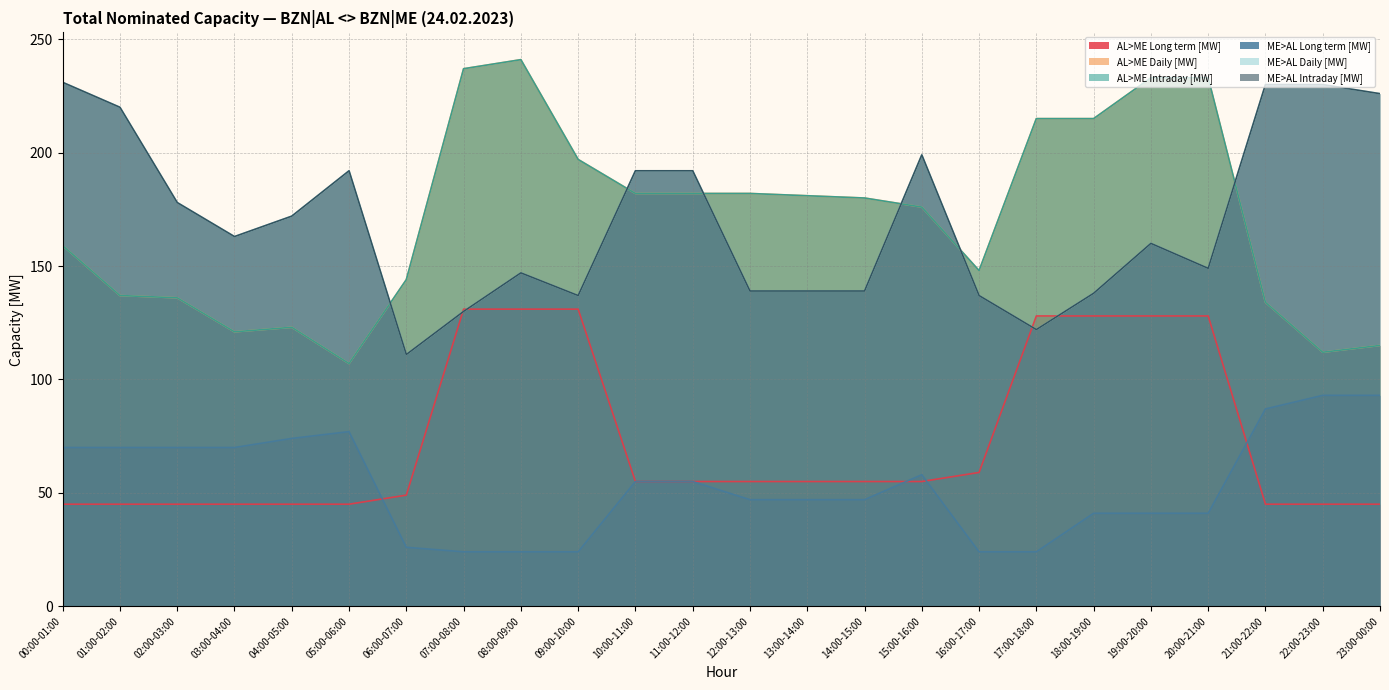

Reading left to right, transcribe all the data shown in this chart.

AL>ME Long term [MW]: 45	45	45	45	45	45	49	131	131	131	55	55	55	55	55	55	59	128	128	128	128	45	45	45
AL>ME Daily [MW]: 159	137	136	121	123	107	144	237	241	197	182	182	182	181	180	176	148	215	215	233	233	134	112	115
AL>ME Intraday [MW]: 159	137	136	121	123	107	144	237	241	197	182	182	182	181	180	176	148	215	215	233	233	134	112	115
ME>AL Long term [MW]: 70	70	70	70	74	77	26	24	24	24	55	55	47	47	47	58	24	24	41	41	41	87	93	93
ME>AL Daily [MW]: 231	220	178	163	172	192	111	130	147	137	192	192	139	139	139	199	137	122	138	160	149	230	230	226
ME>AL Intraday [MW]: 231	220	178	163	172	192	111	130	147	137	192	192	139	139	139	199	137	122	138	160	149	230	230	226